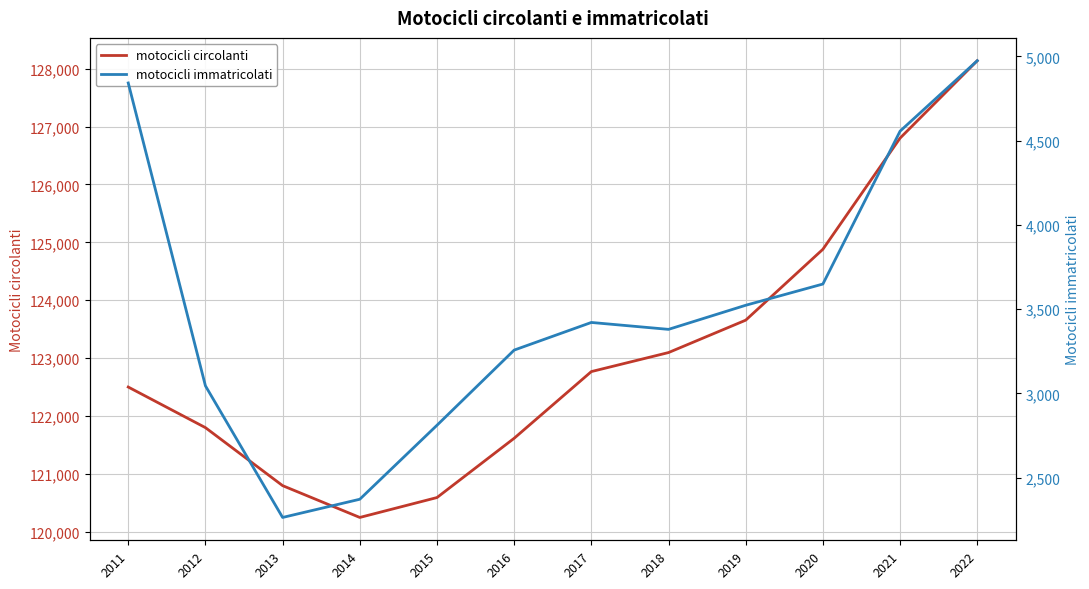

What is the maximum value shown in the chart?

128140